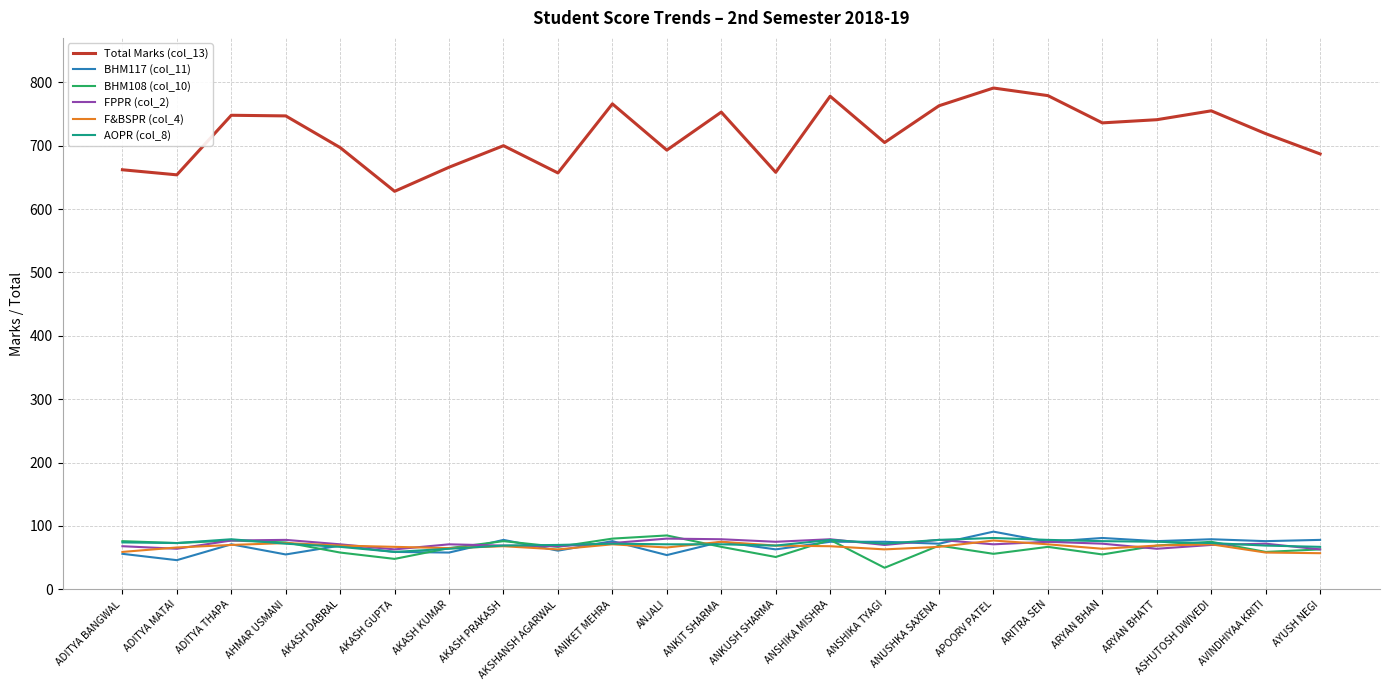

Which series changed the most between AHMAR USMANI and AKASH KUMAR?

Total Marks (col_13)